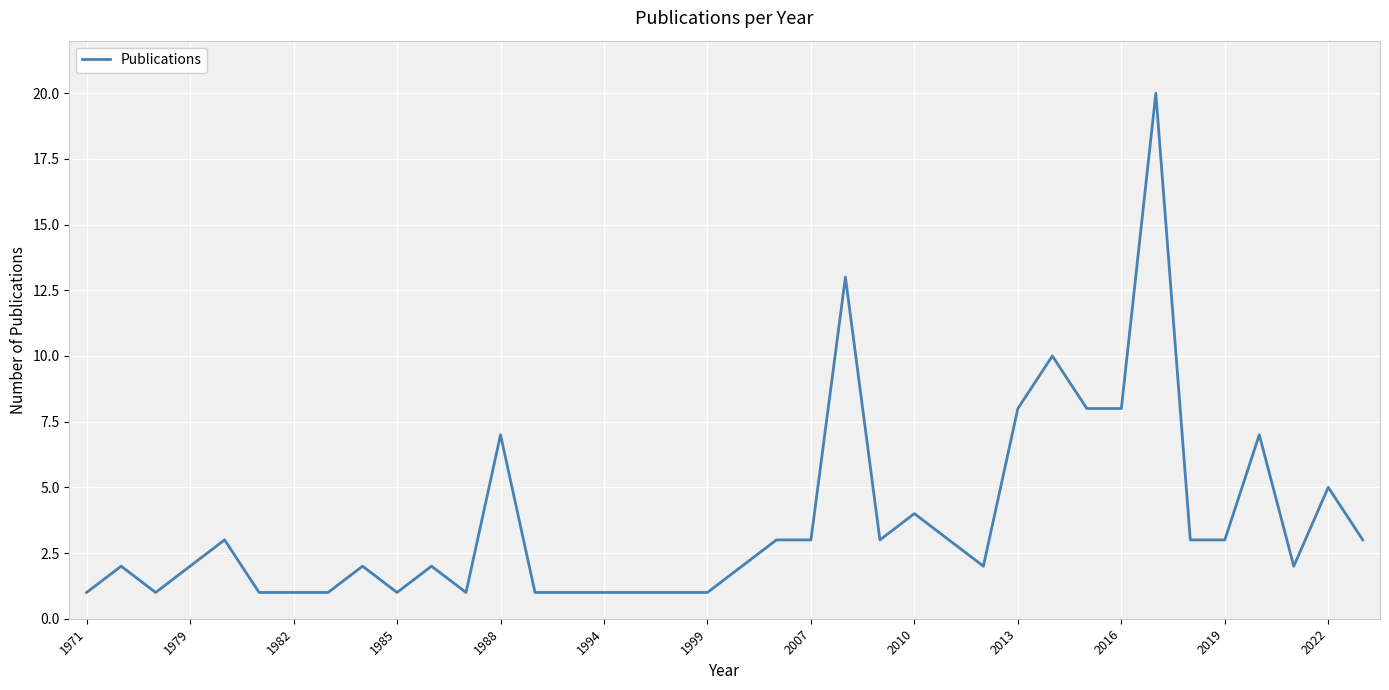

How many lines are shown in the chart?

1